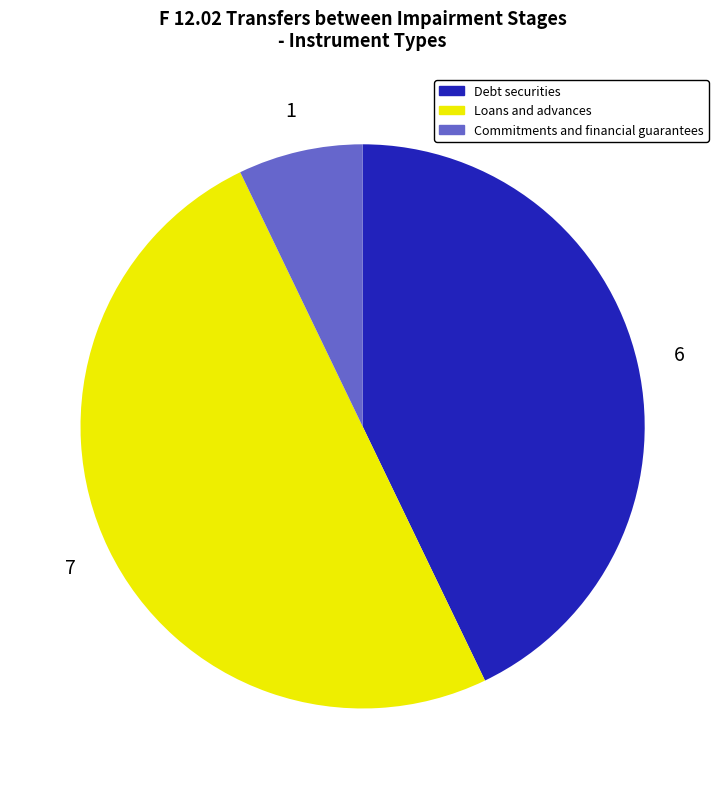

The Debt securities slice represents 43% of the pie. True or false?

True